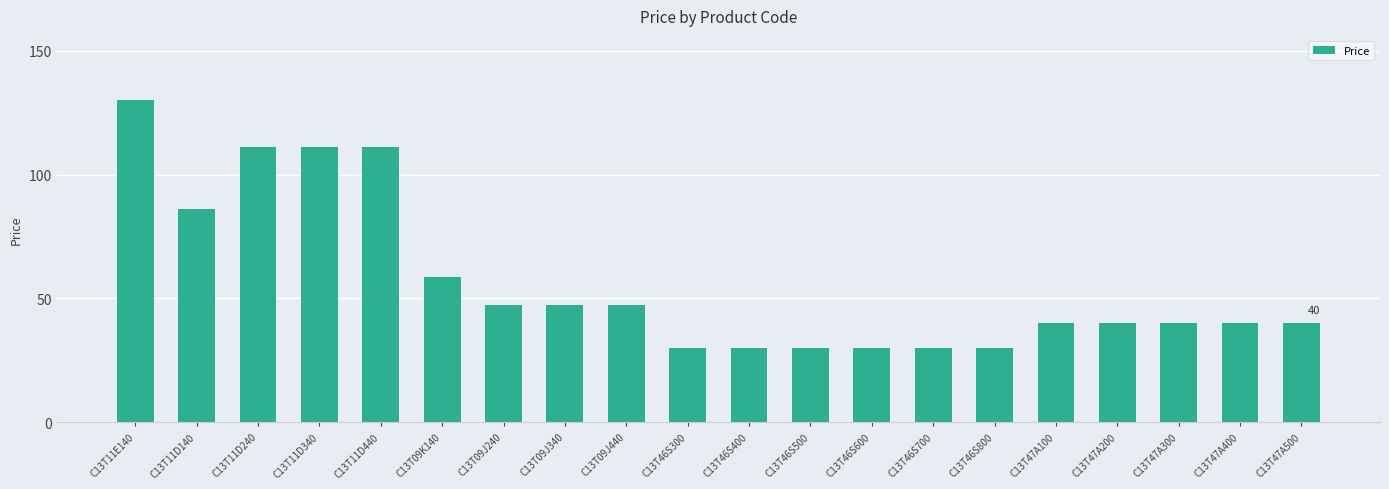

What is the smallest value displayed?

29.8